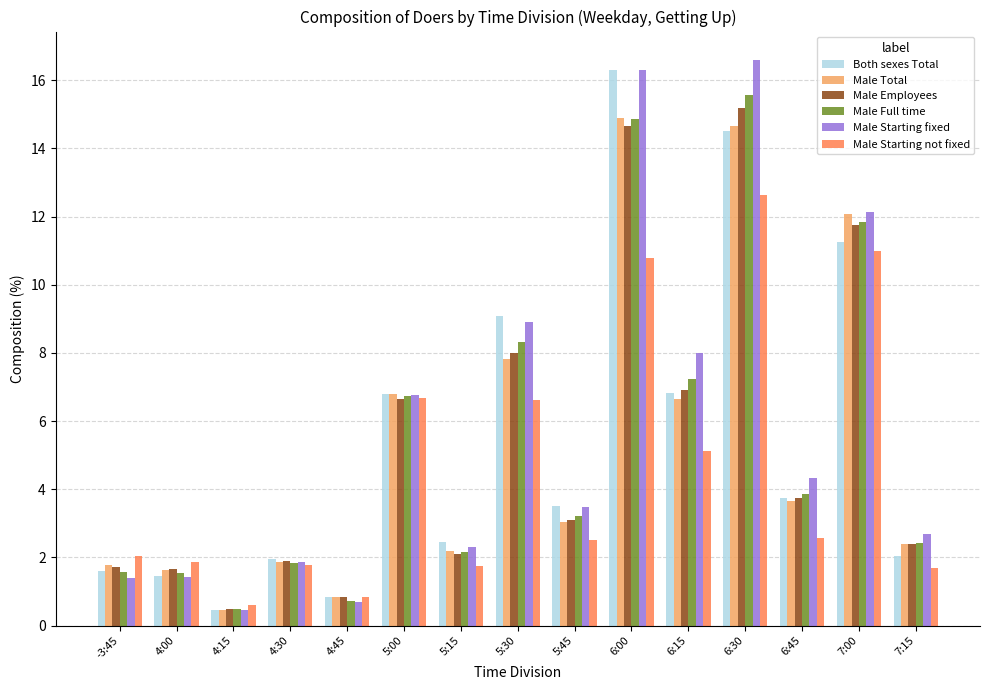

What is the total value across all series at 5:45?

18.8